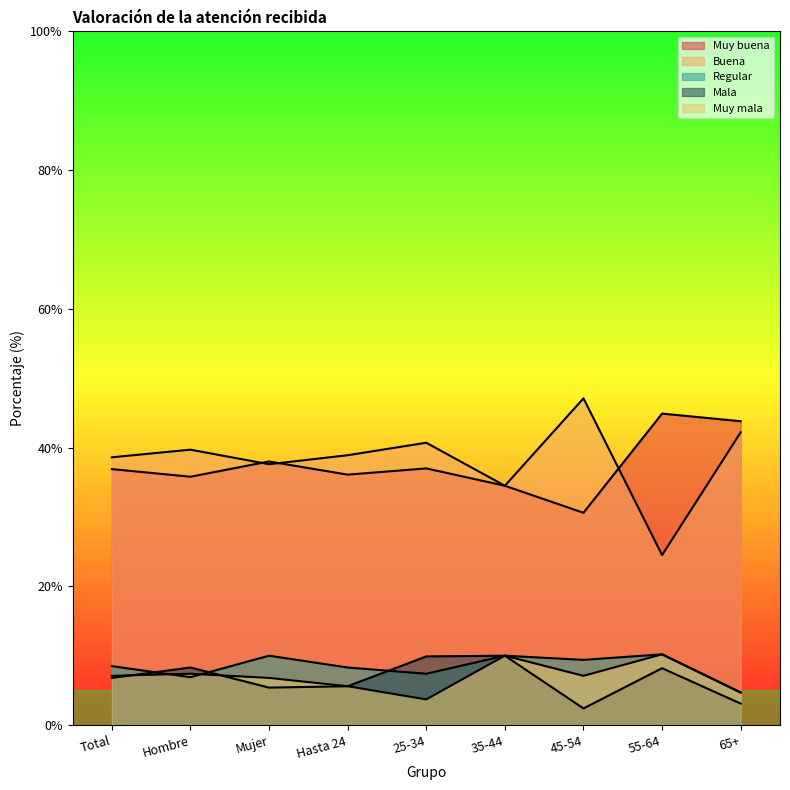

How many lines are shown in the chart?

5